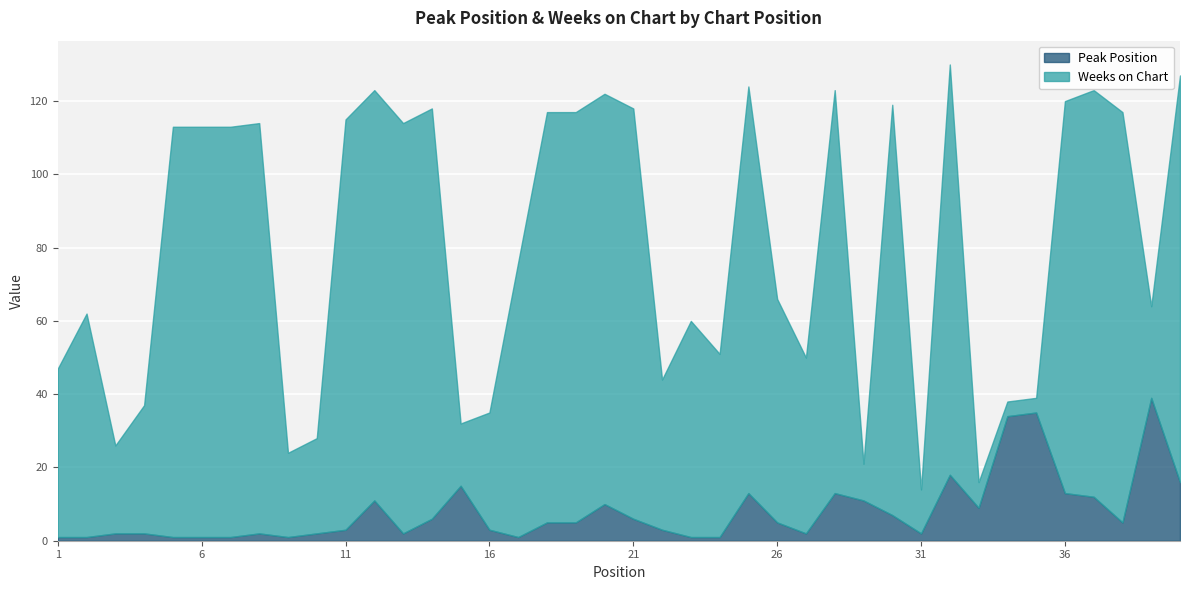

Reading right to left, what are all the values shown in this chart?

Peak Position: 40=16	39=39	38=5	37=12	36=13	35=35	34=34	33=9	32=18	31=2	30=7	29=11	28=13	27=2	26=5	25=13	24=1	23=1	22=3	21=6	20=10	19=5	18=5	17=1	16=3	15=15	14=6	13=2	12=11	11=3	10=2	9=1	8=2	7=1	6=1	5=1	4=2	3=2	2=1	1=1
Weeks on Chart: 40=111	39=25	38=112	37=111	36=107	35=4	34=4	33=7	32=112	31=12	30=112	29=10	28=110	27=48	26=61	25=111	24=50	23=59	22=41	21=112	20=112	19=112	18=112	17=75	16=32	15=17	14=112	13=112	12=112	11=112	10=26	9=23	8=112	7=112	6=112	5=112	4=35	3=24	2=61	1=46